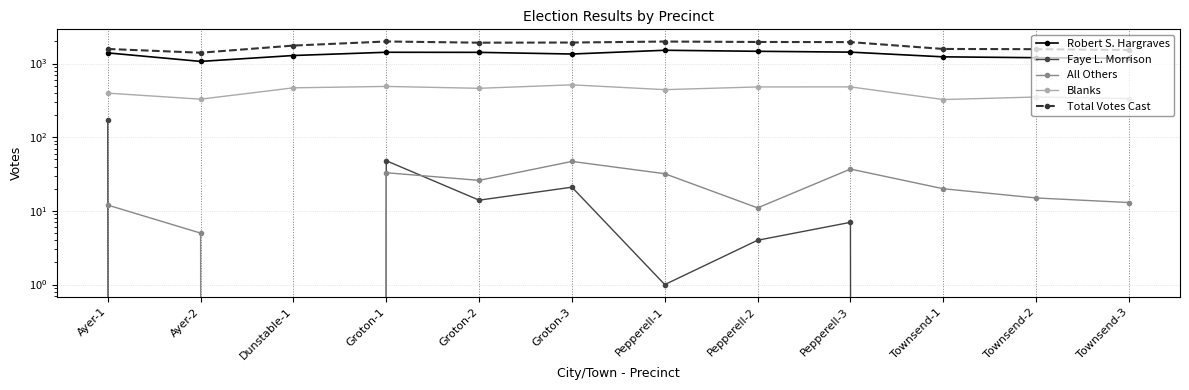

How many data points in All Others are less than 20?

6